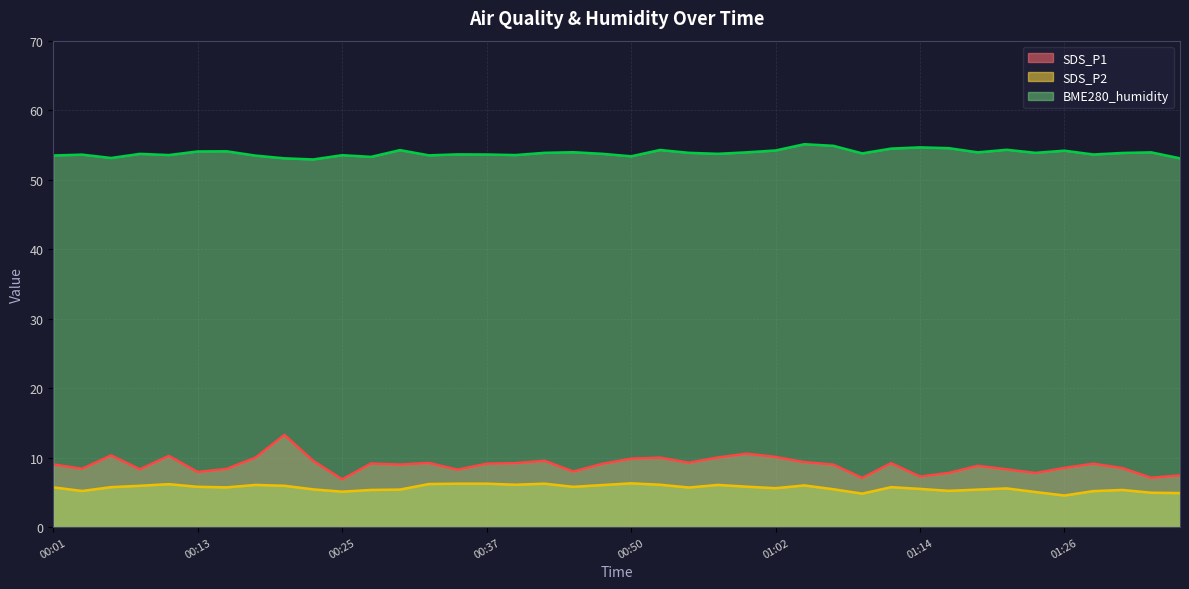

Which series has the widest spread of values?

SDS_P1